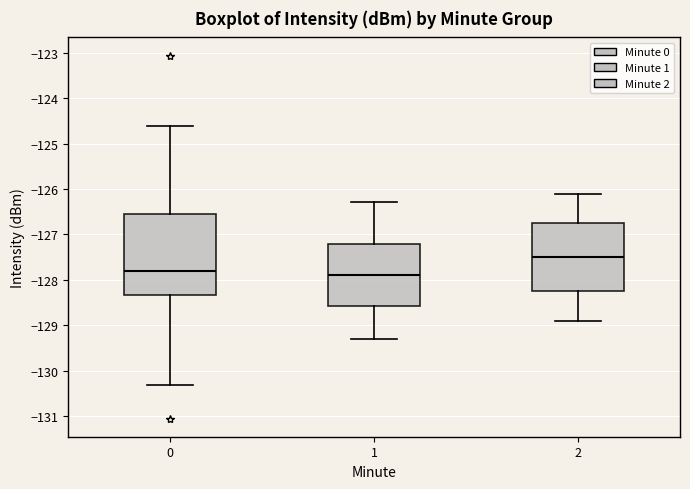

Which box's median line is the highest?

2